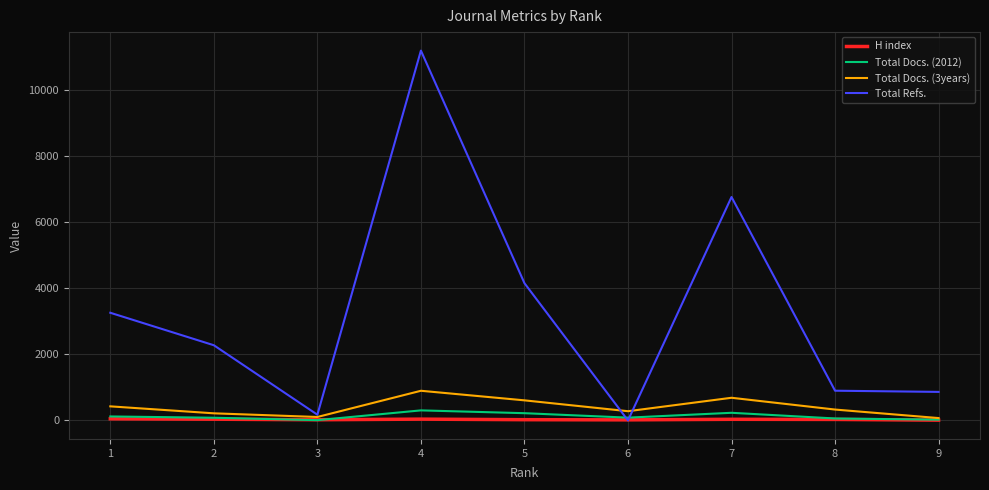

How many lines are shown in the chart?

4